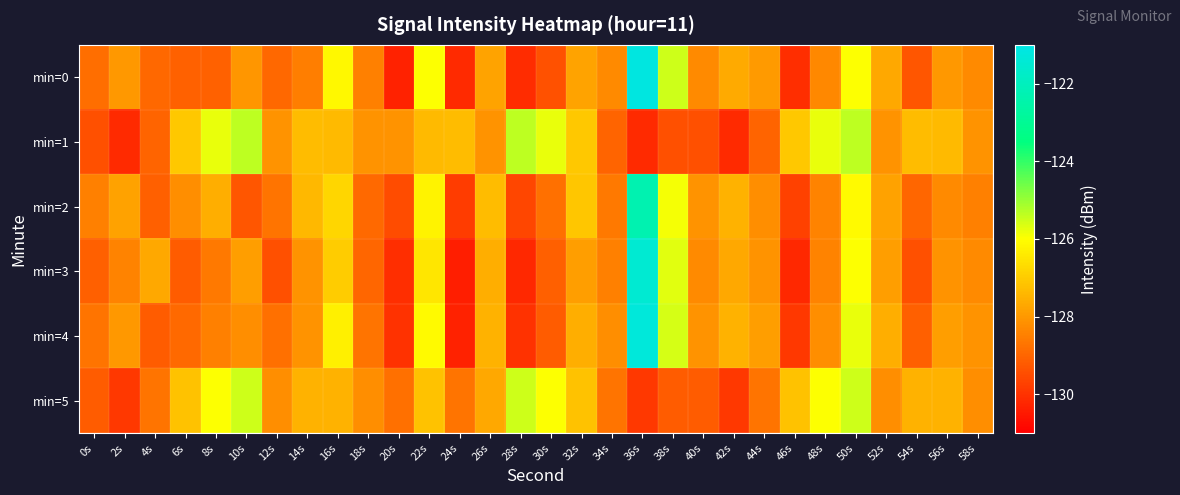

Which series has the largest range (max minus min)?

min=0